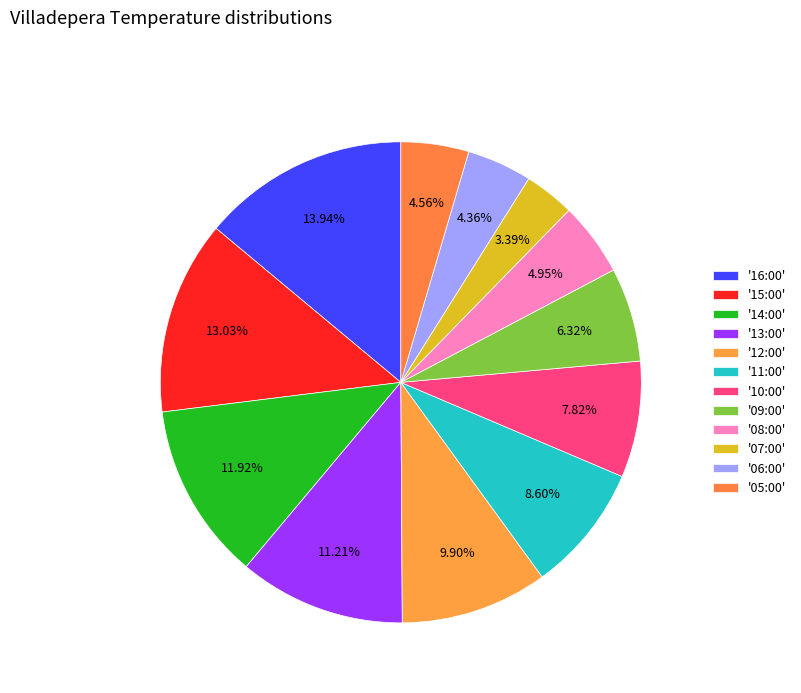

How many slices are in this pie chart?

12